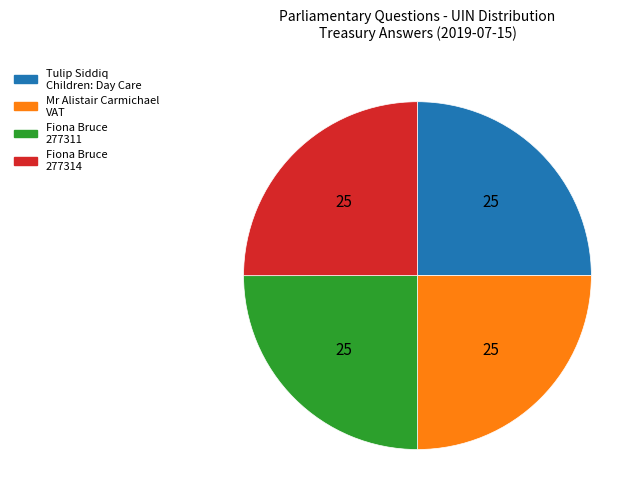

Is there a majority slice in this chart?

No